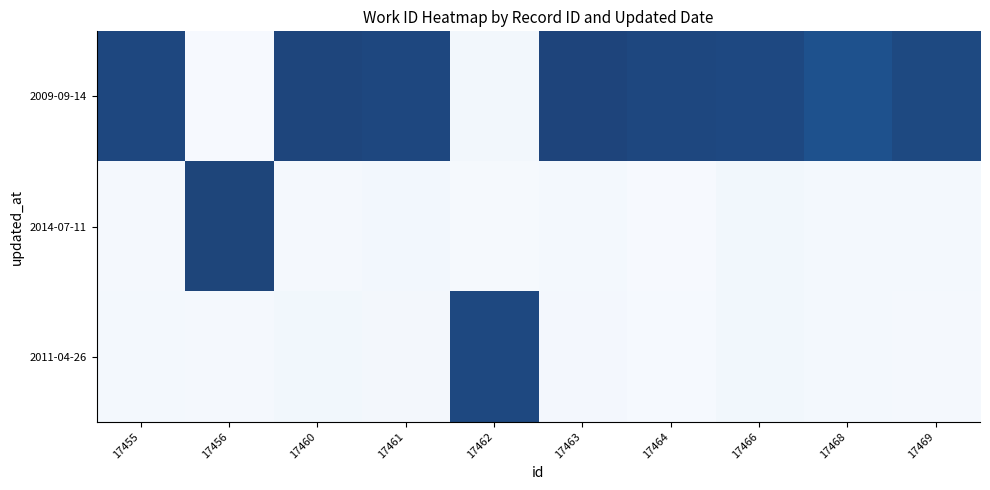

At which category does the chart reach its minimum across all series?

17455